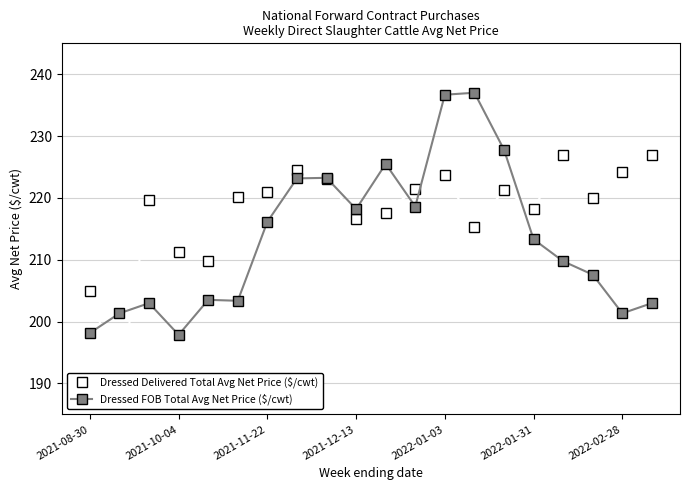

Which series has the largest total across all categories?

Dressed Delivered Total Avg Net Price ($/cwt)